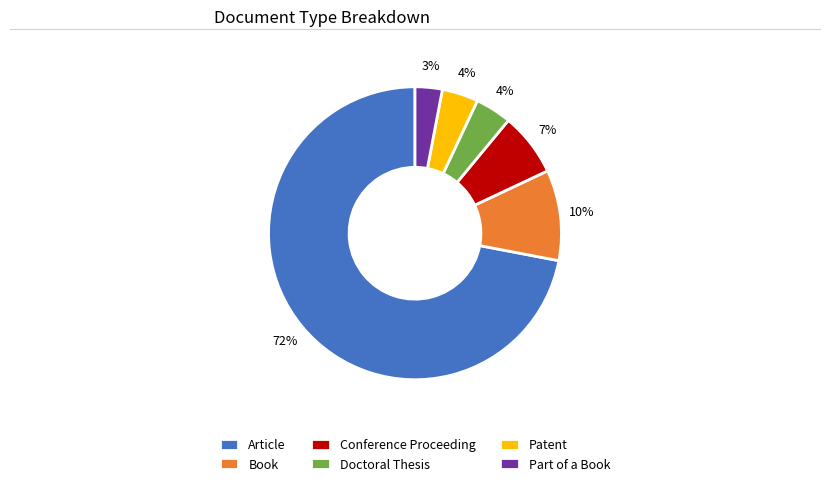

Is the sum of Doctoral Thesis and Part of a Book greater than half?

No